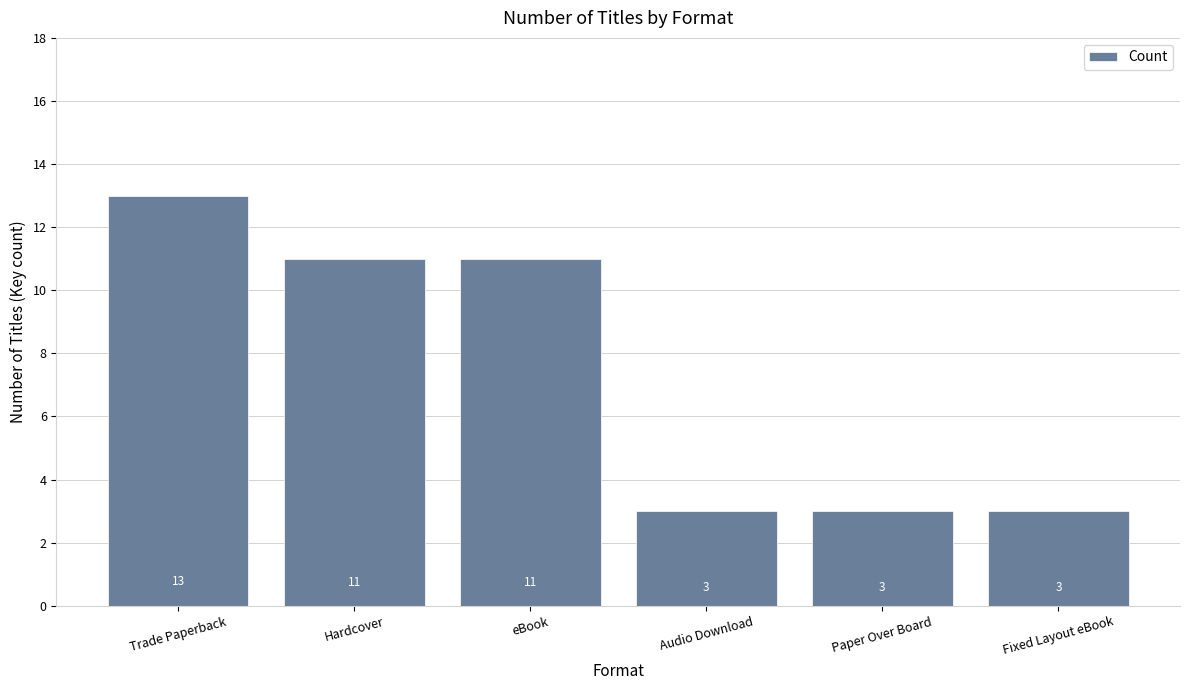

How many bars are there in total?

6